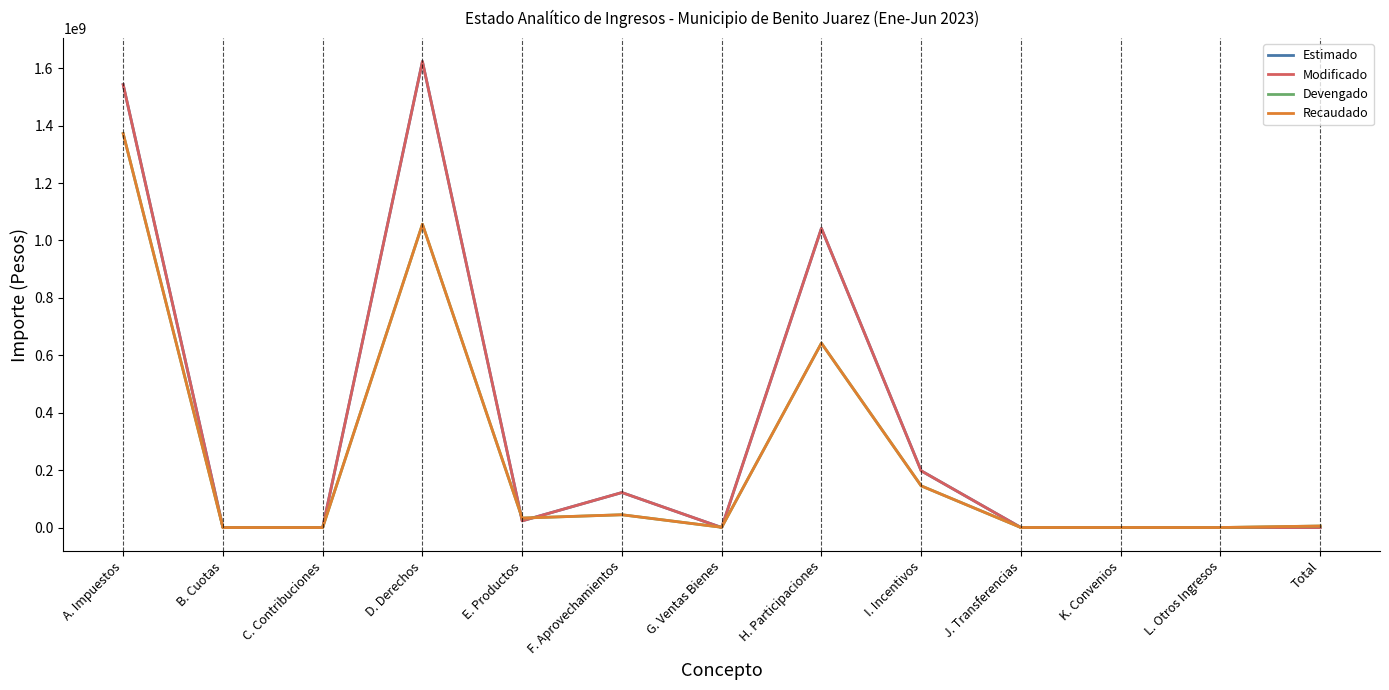

What is the difference between the highest and lowest values at G. Ventas Bienes?

859869.9